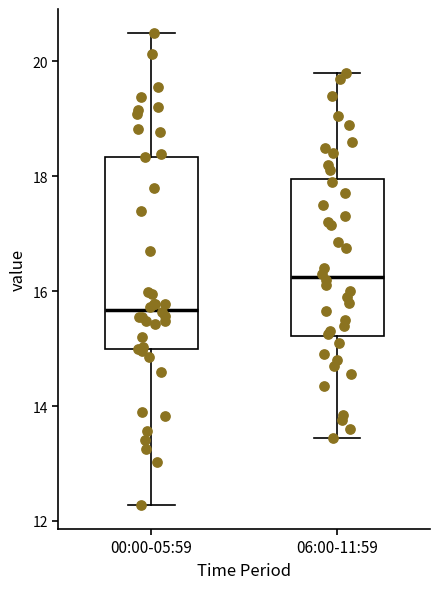

Which box has the lowest median line?

00:00-05:59